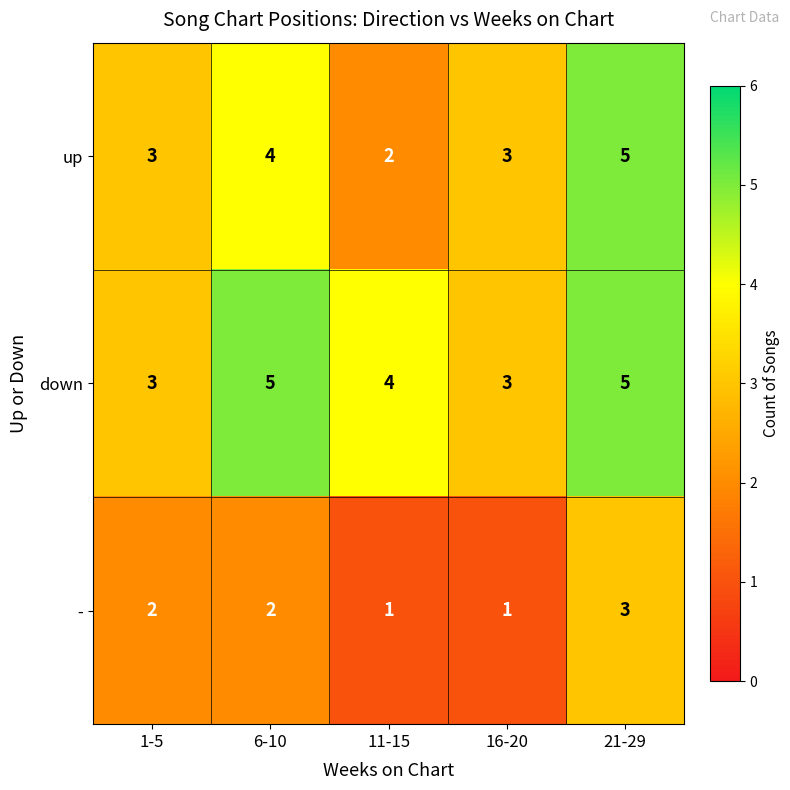

What is the sum of the down values at 16-20 and 11-15?

7